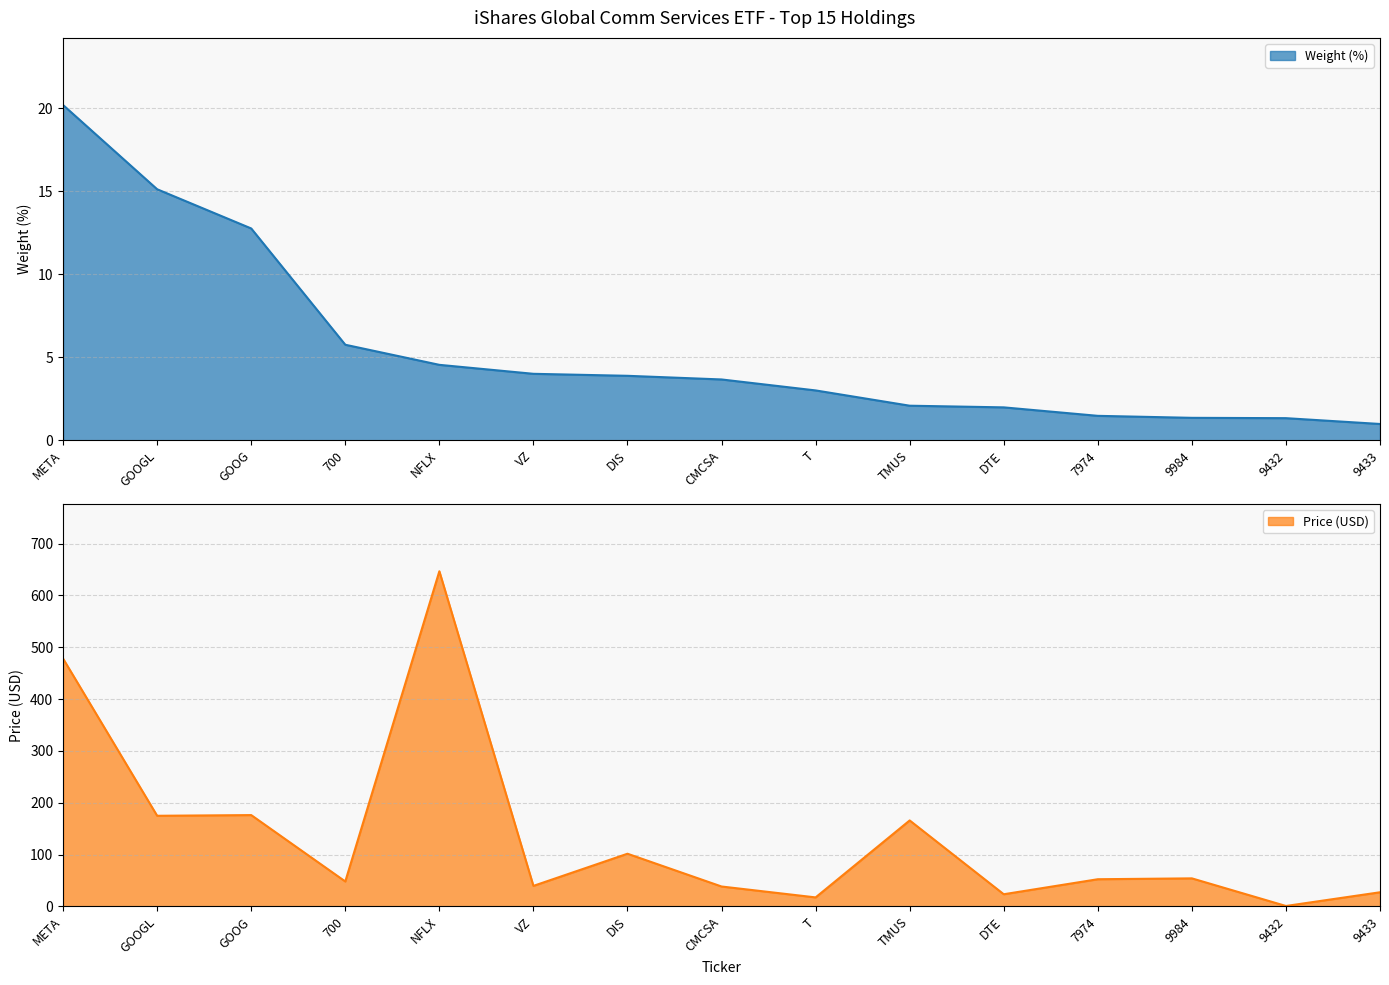

What is the value of the Price (USD) point at the 8th from the left?

38.5